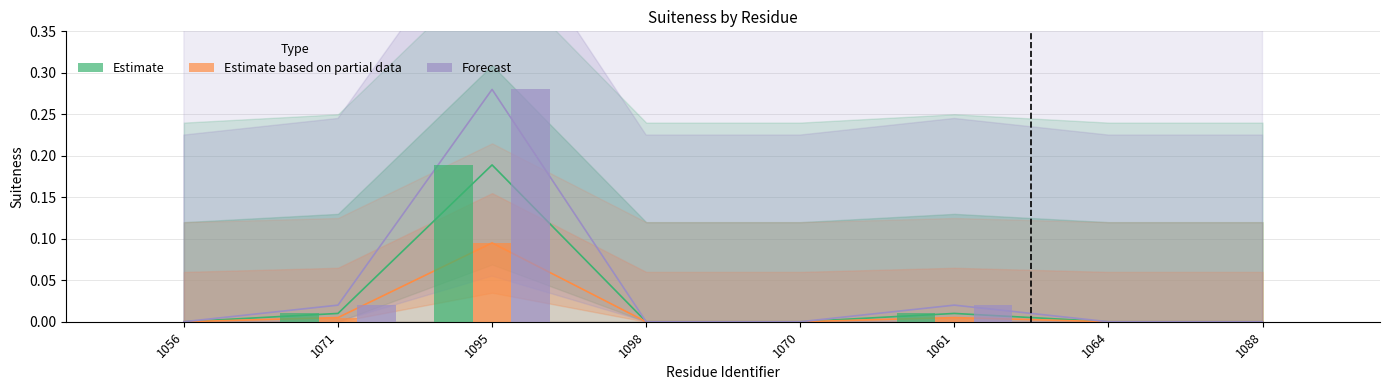

What is the sum of the Estimate values at 1095 and 1088?

0.2